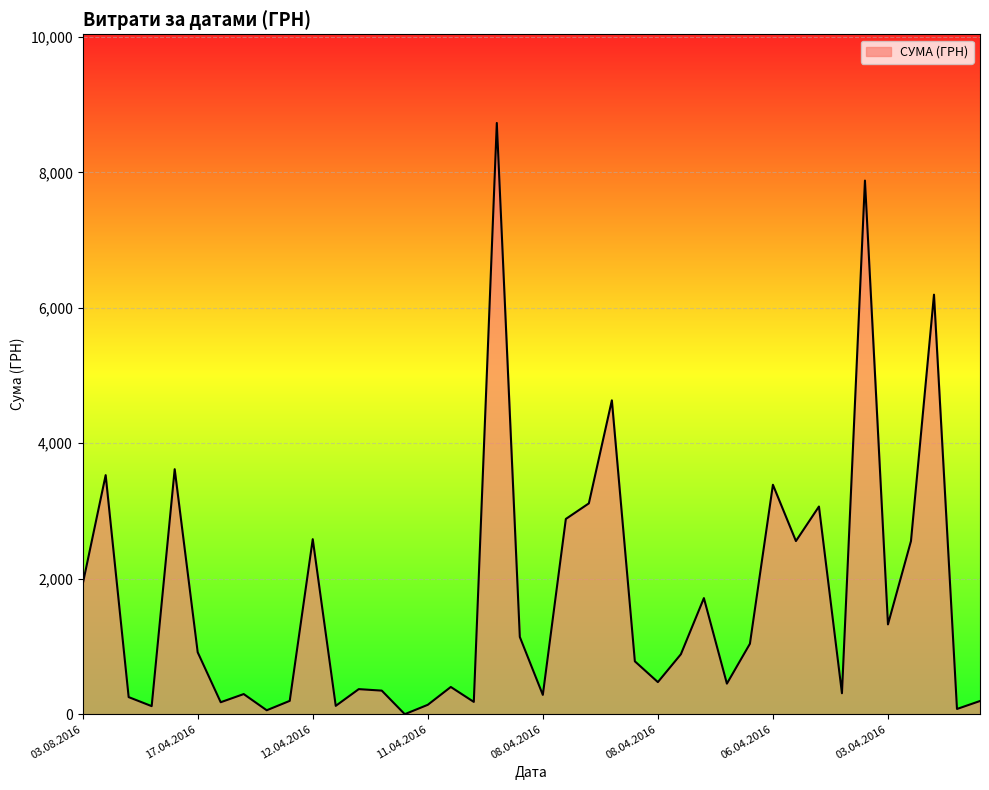

What is the maximum value shown in the chart?

8728.5